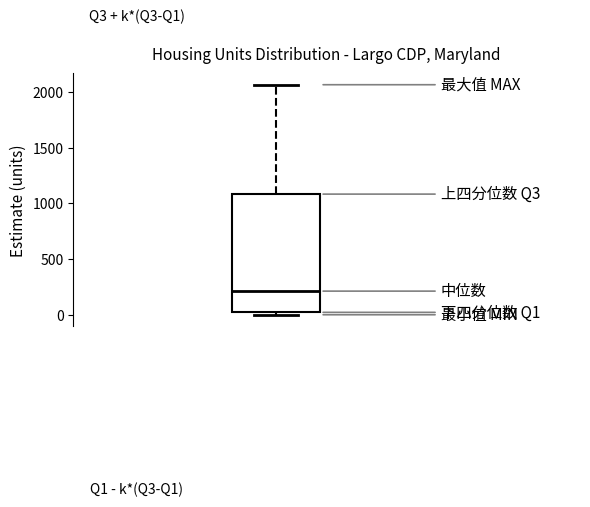

Read this box plot against the y-axis: the position of the median line, the range covered by the box, and the ends of both whiskers. The values are not printed on the chart, so give them approximately, as read against the axis.

median 200, box 0 to 1100, whiskers 0 (just below the box's lower edge) to 2050